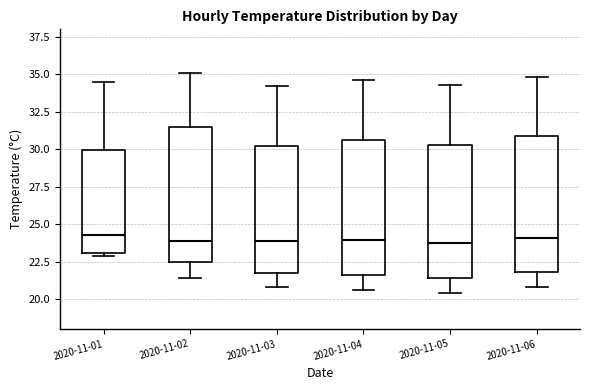

Reading left to right, transcribe this box plot: for each box, give where its median line is, the range the box spans, and where its two whiskers end, as read against the y-axis. The values are not printed on the chart, so give them approximately, as read against the axis.

2020-11-01: median 24.5, box 23.0 to 30.0, whiskers 23.0 (just below the box's lower edge) to 34.5
2020-11-02: median 24.0, box 22.5 to 31.5, whiskers 21.5 to 35.0
2020-11-03: median 24.0, box 21.5 to 30.0, whiskers 21.0 to 34.0
2020-11-04: median 24.0, box 21.5 to 30.5, whiskers 20.5 to 34.5
2020-11-05: median 24.0, box 21.5 to 30.5, whiskers 20.5 to 34.5
2020-11-06: median 24.0, box 22.0 to 31.0, whiskers 21.0 to 35.0